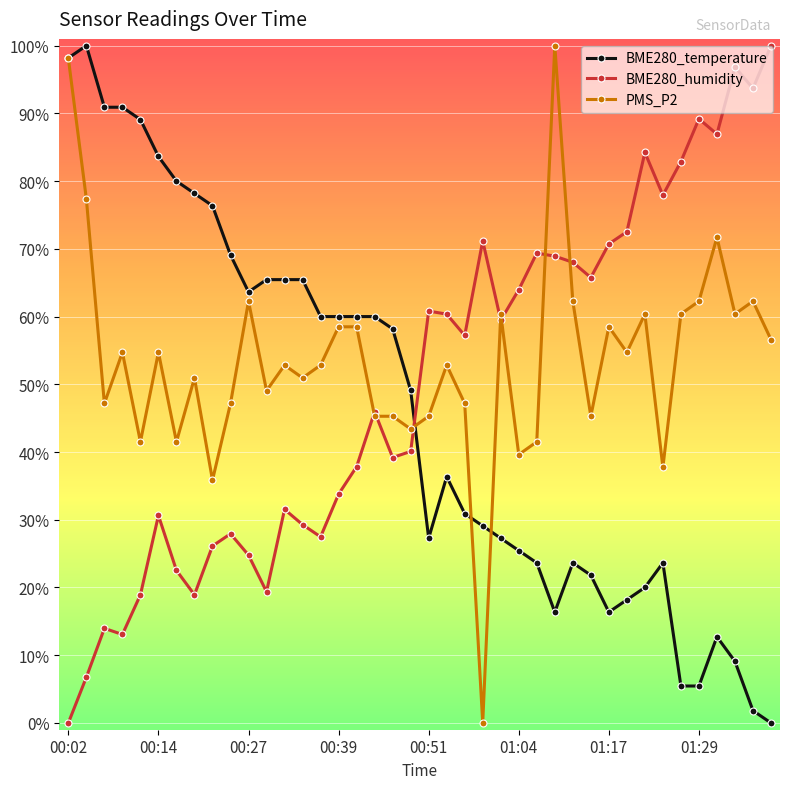

What is the sum of all BME280_temperature values?

1838.2